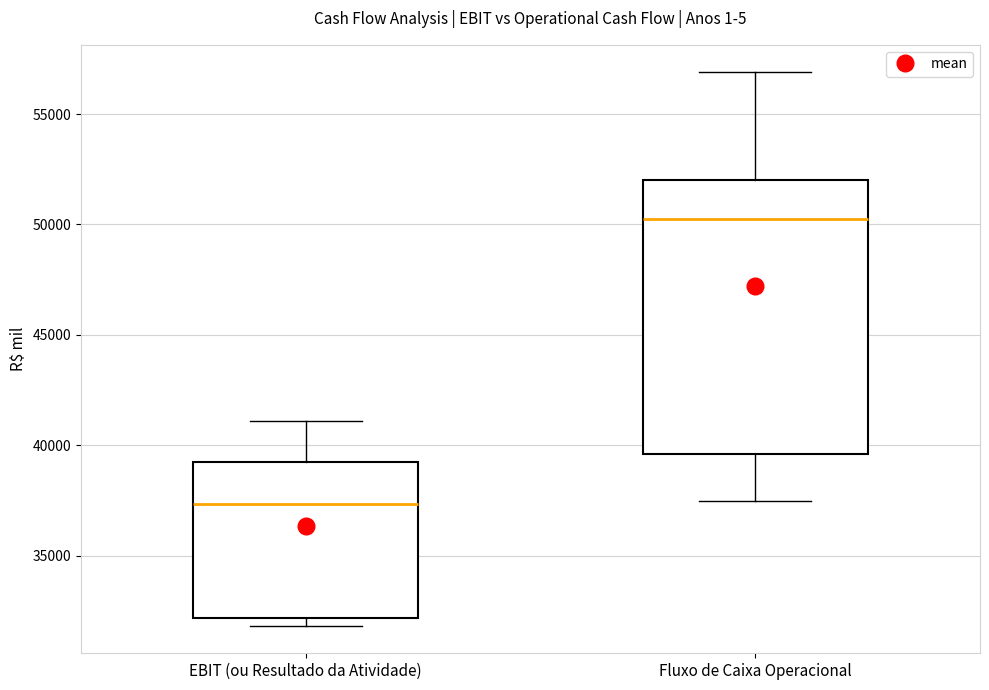

Which box has the lowest median line?

EBIT (ou Resultado da Atividade)